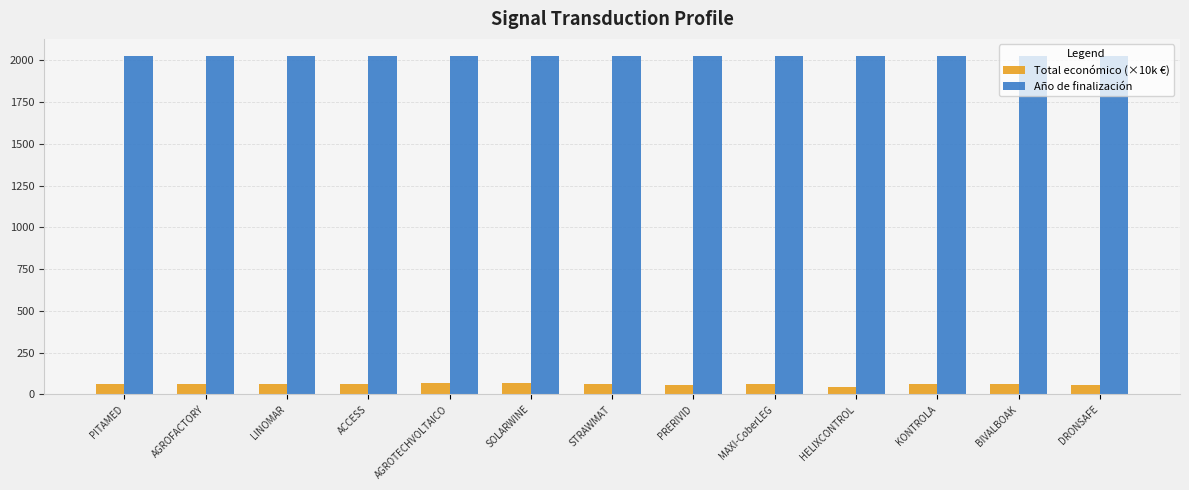

Does the chart contain stacked bars?

No